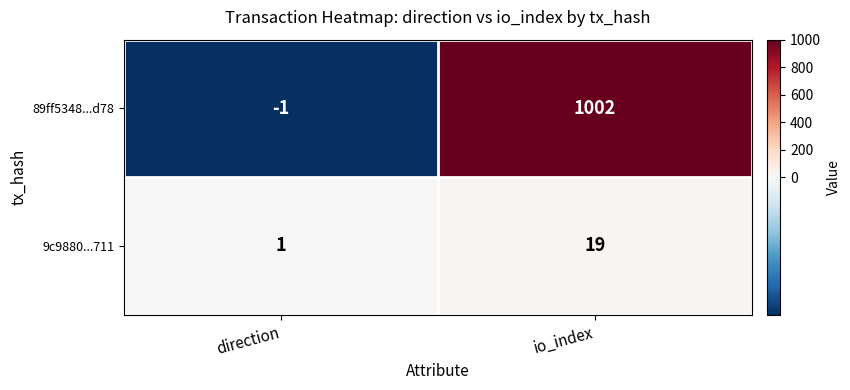

What is the minimum value shown in the chart?

-1